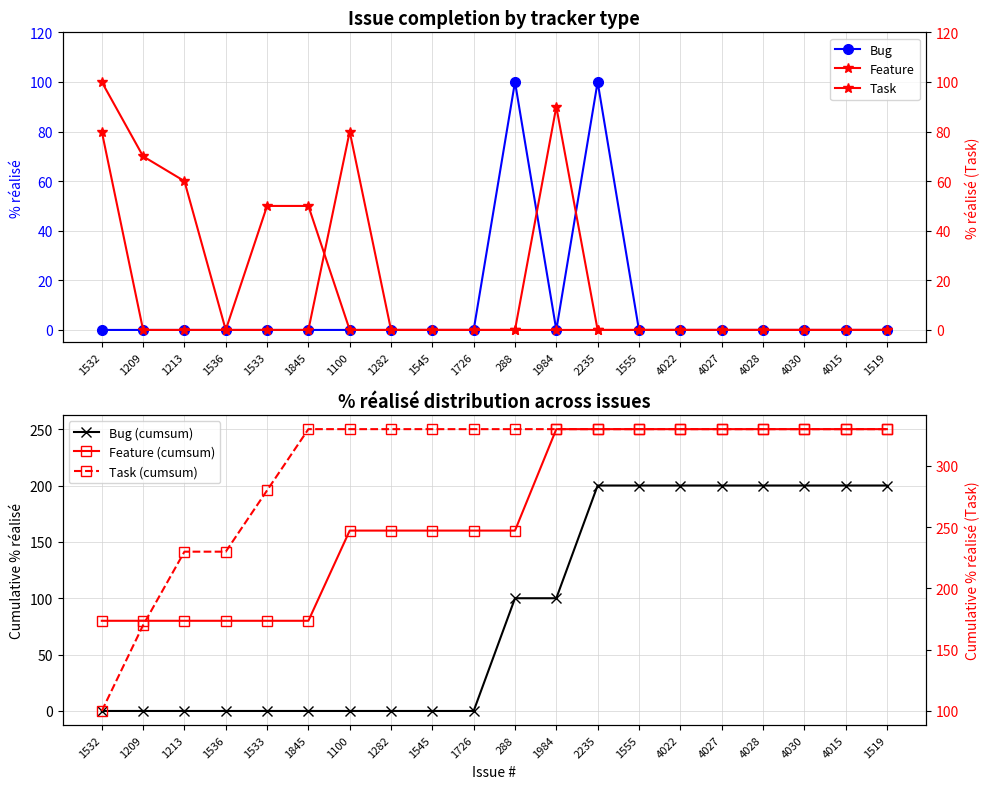

How many intersections are there between Feature and Task?

1